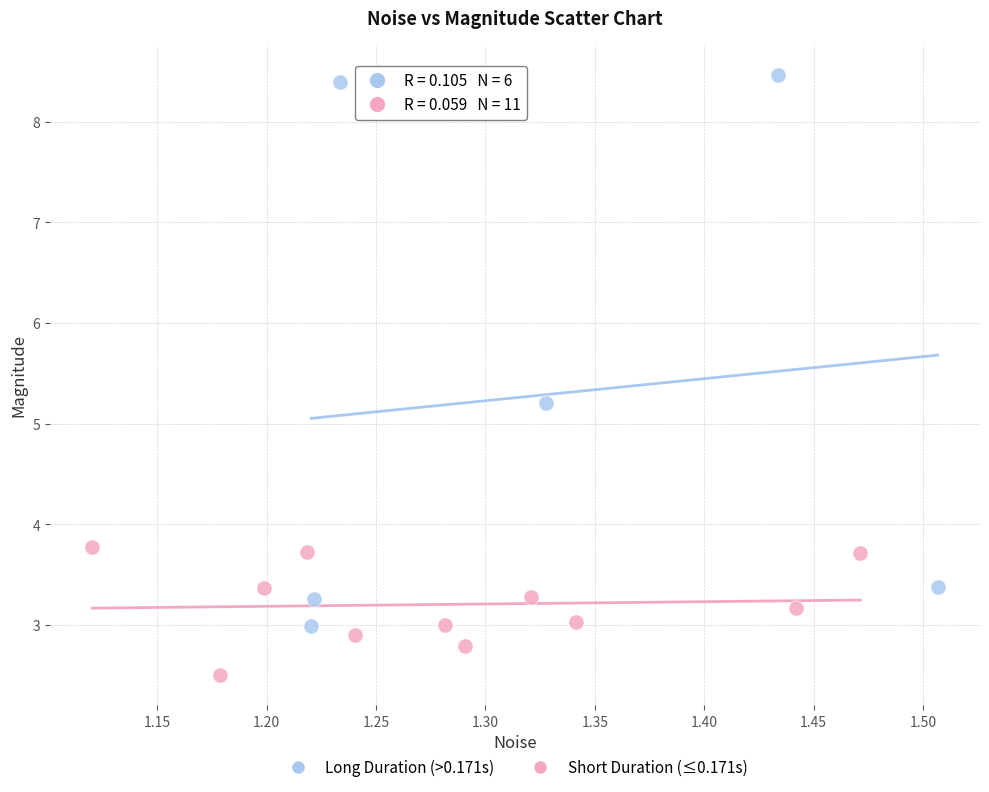

Which series reaches the minimum Y coordinate?

Short Duration (≤0.171s)